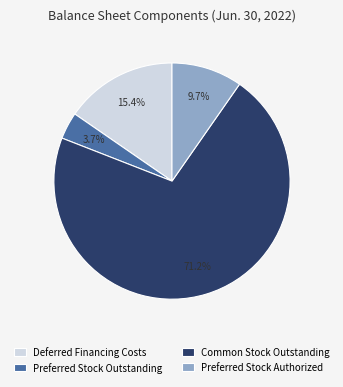

Which category has the biggest portion of the pie?

Common Stock Outstanding